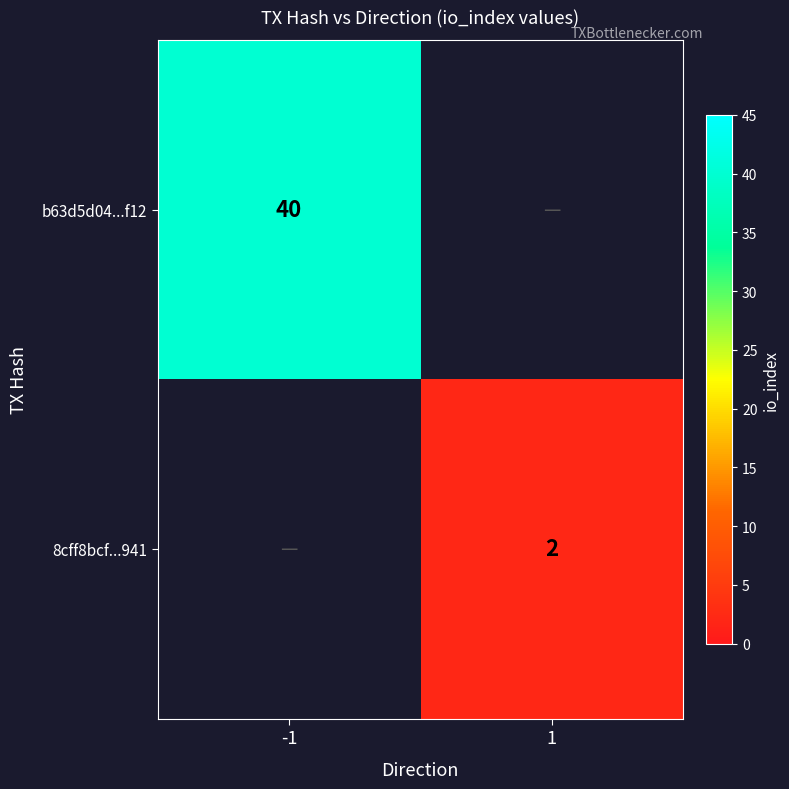

The value of b63d5d04...f12 at -1 is 40. True or false?

True